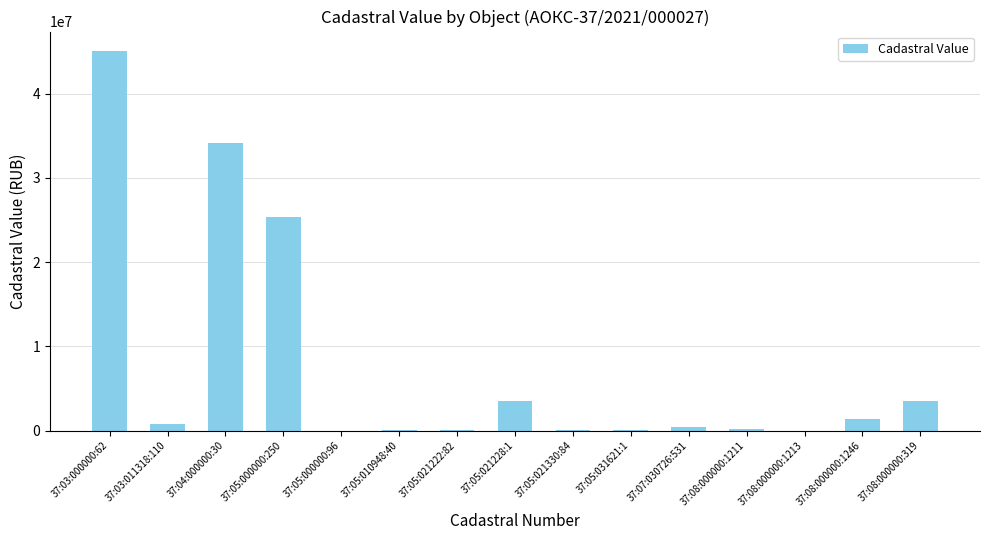

Between 37:08:000000:1211 and 37:04:000000:30, which is larger?

37:04:000000:30